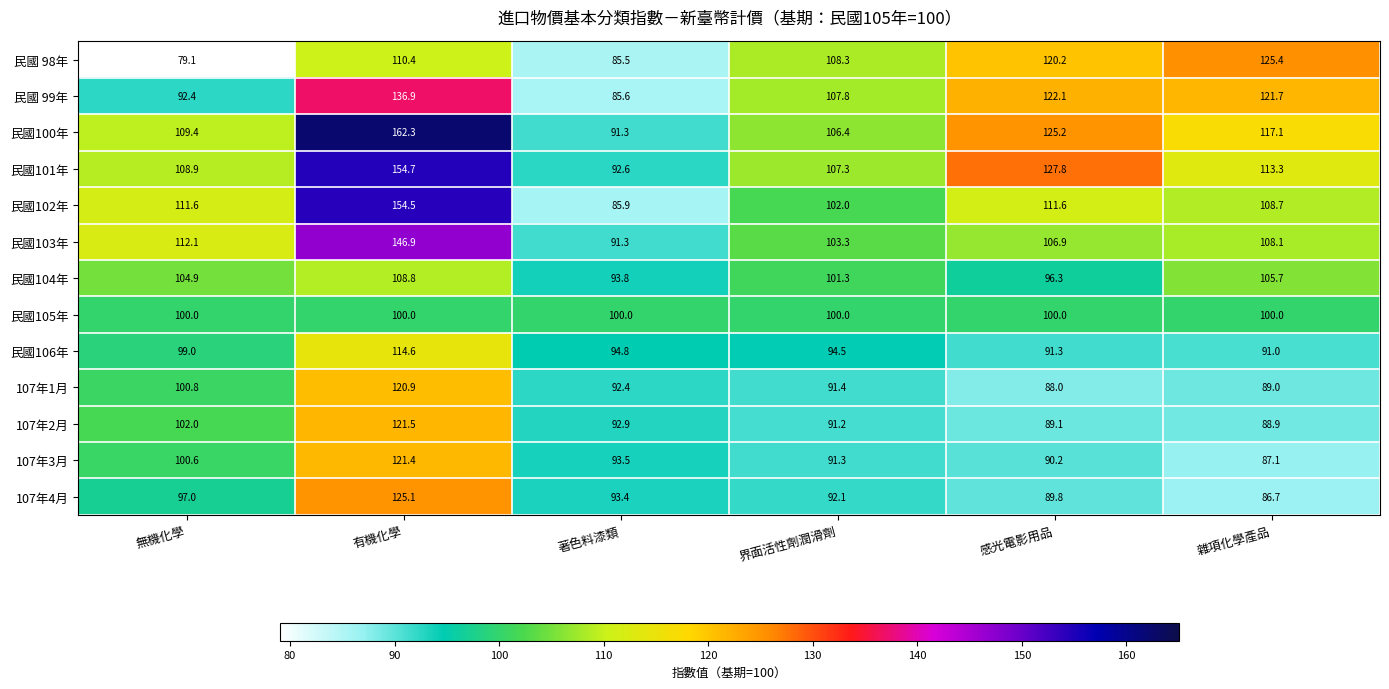

Which series has the largest total across all categories?

民國100年